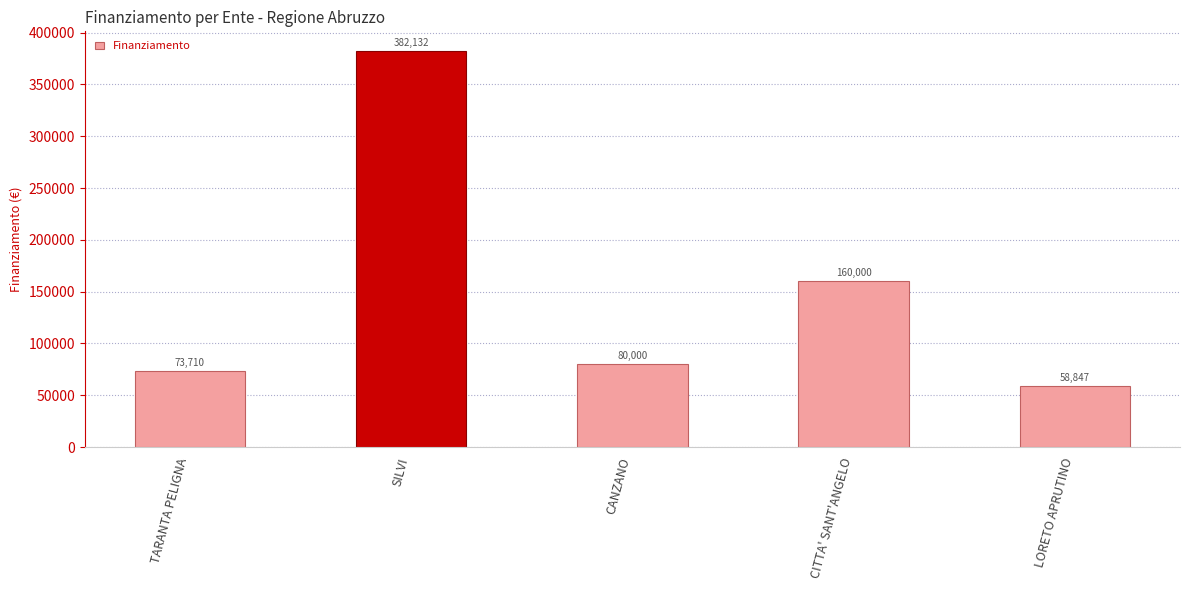

Which label corresponds to the largest value in the chart?

SILVI